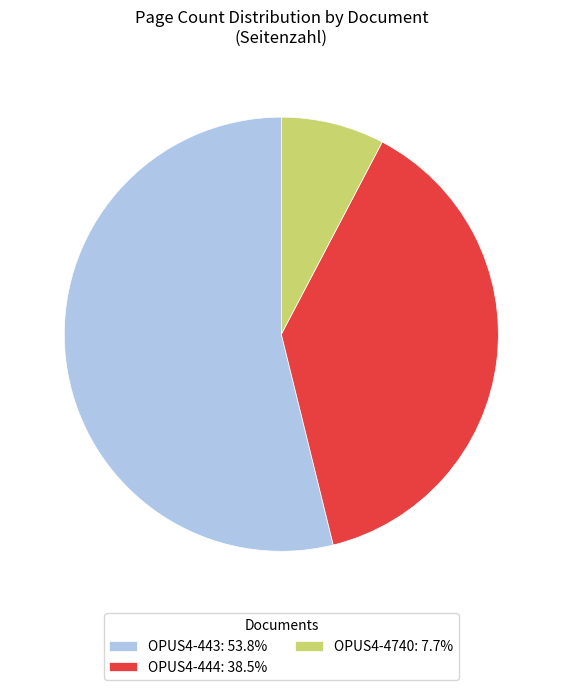

Is the sum of OPUS4-443: 53.8% and OPUS4-4740: 7.7% greater than half?

Yes